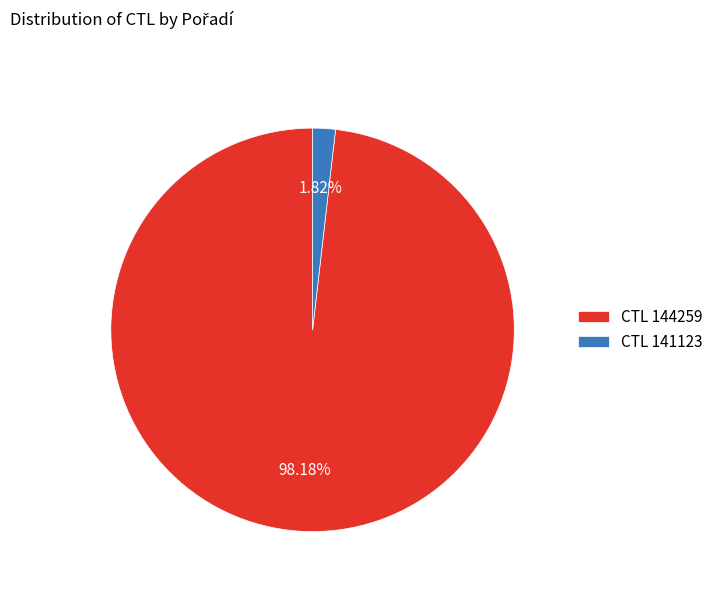

Is the sum of CTL 144259 and CTL 141123 greater than half?

Yes